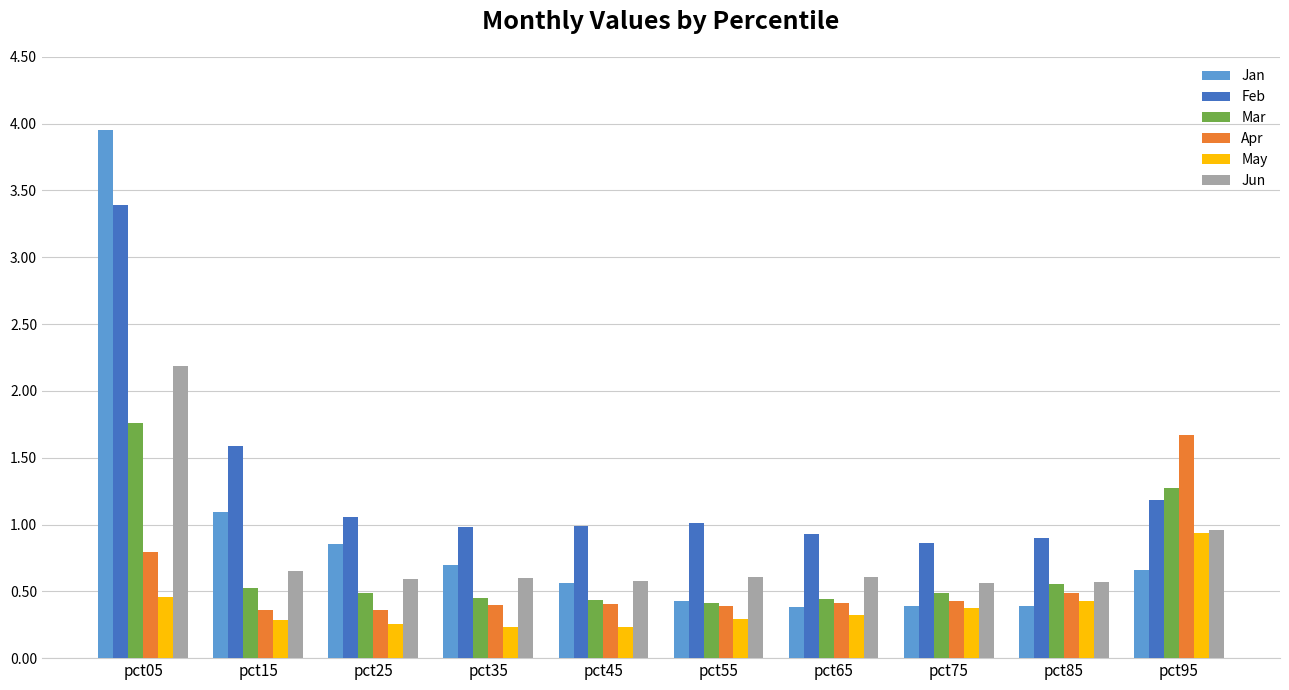

Which series has the widest spread of values?

Jan